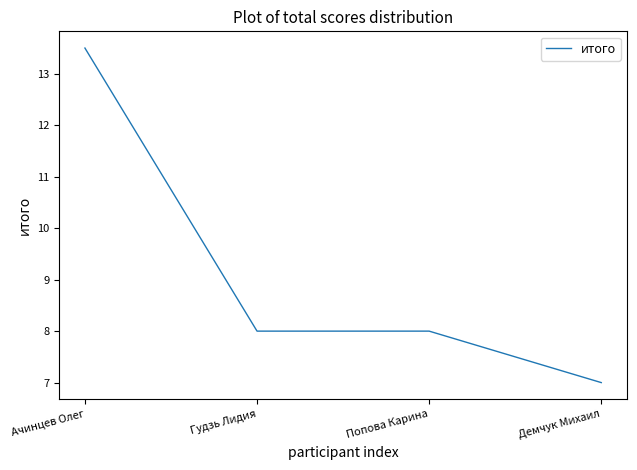

Approximately how many times larger is the value at Демчук Михаил compared to Ачинцев Олег?

0.5